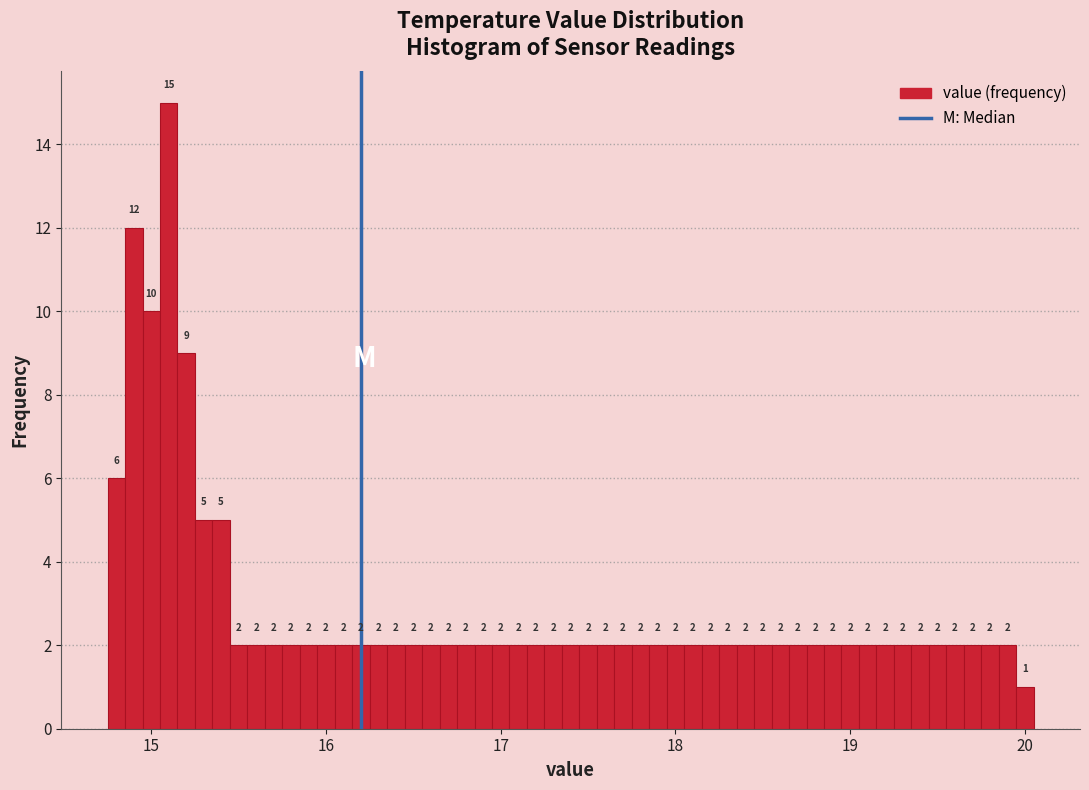

Around what value on the x-axis is the tallest bar? Give the approximate position of its centre, as read against the axis.

15.1